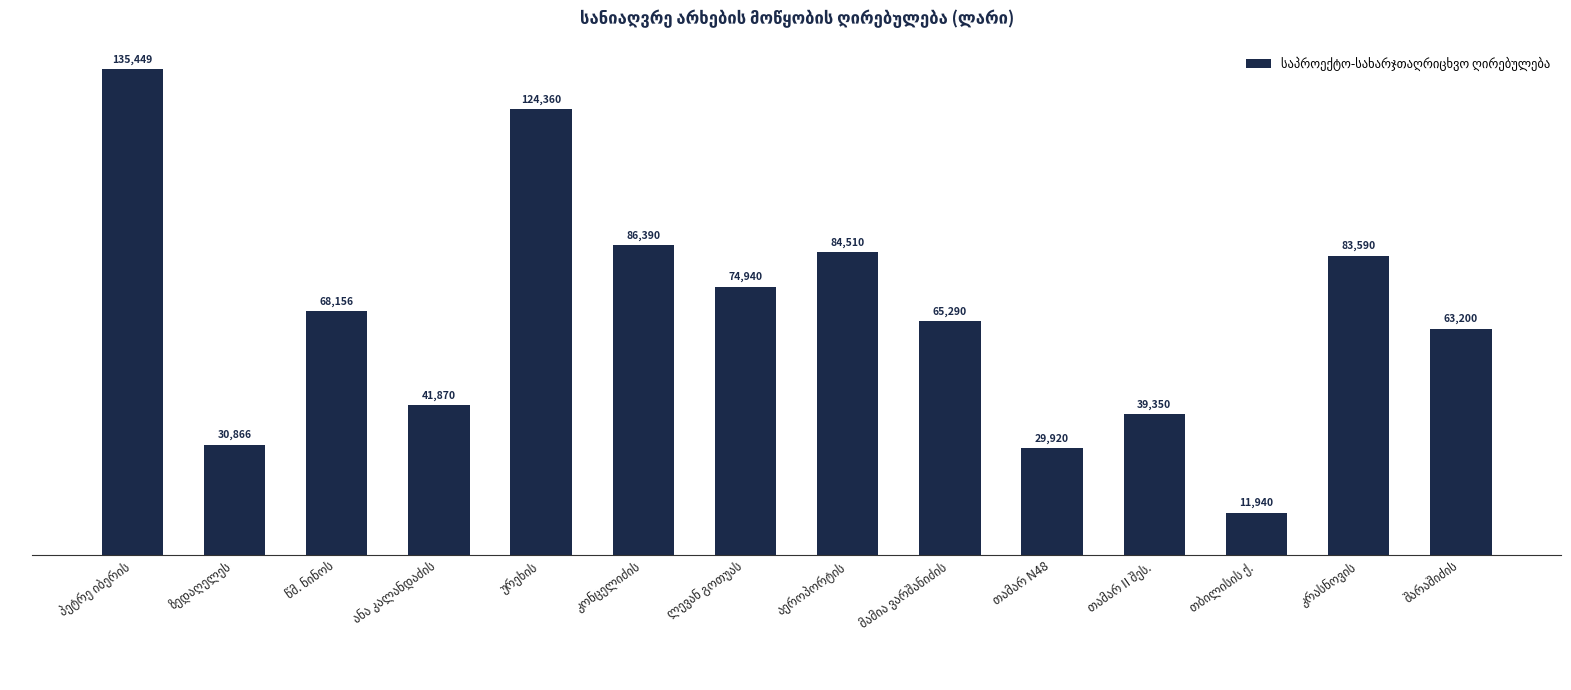

What is the greatest value displayed?

135449